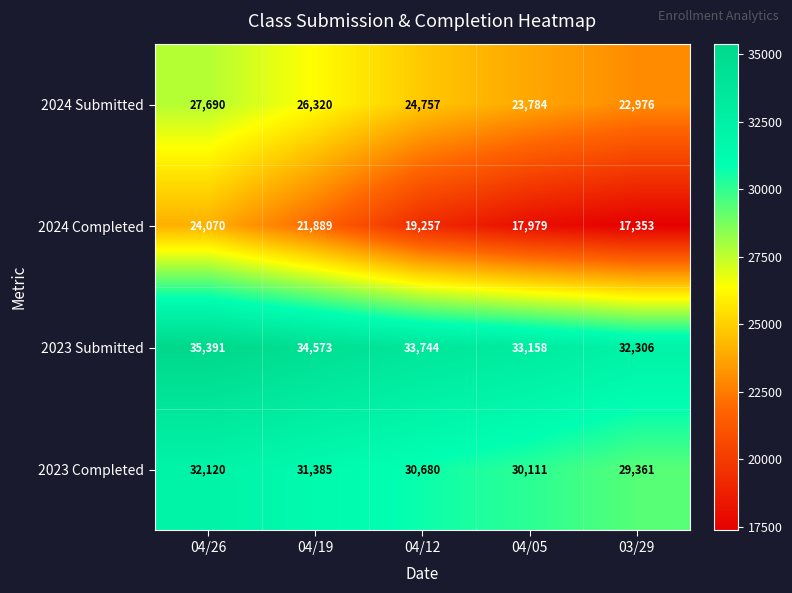

At which category is the sum across all series the highest?

04/26